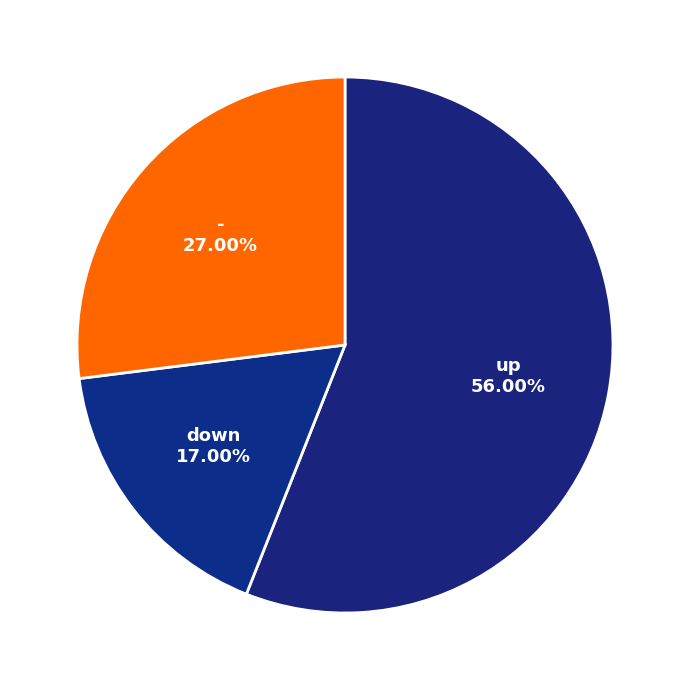

Which slice is the smallest?

down